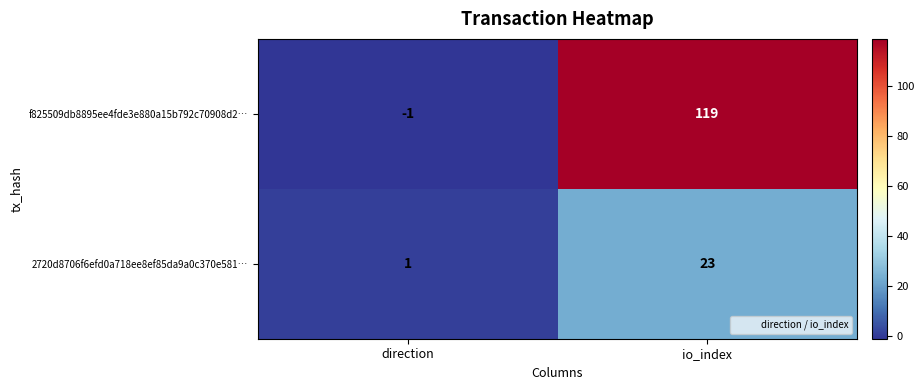

Which series has the largest total across all categories?

f825509db8895ee4fde3e880a15b792c70908d2…